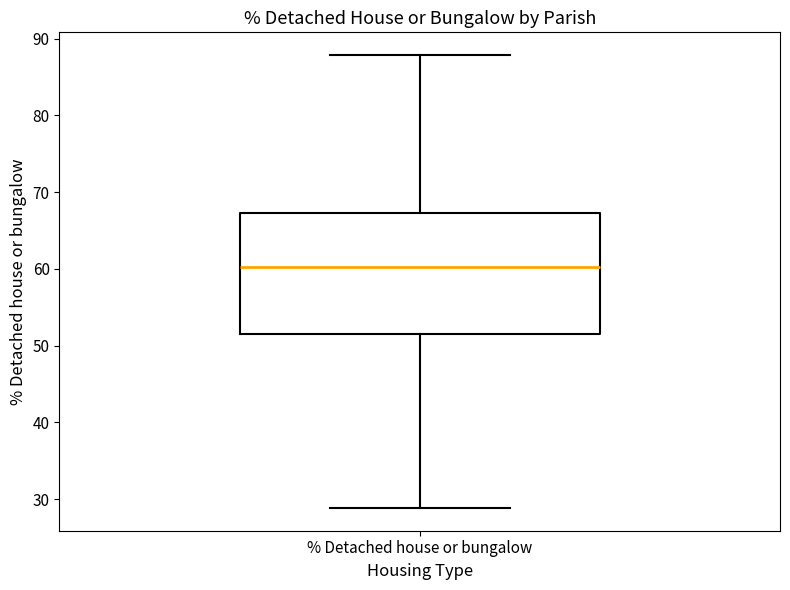

Read this box plot against the y-axis: the position of the median line, the range covered by the box, and the ends of both whiskers. The values are not printed on the chart, so give them approximately, as read against the axis.

median 60, box 52 to 67, whiskers 29 to 88